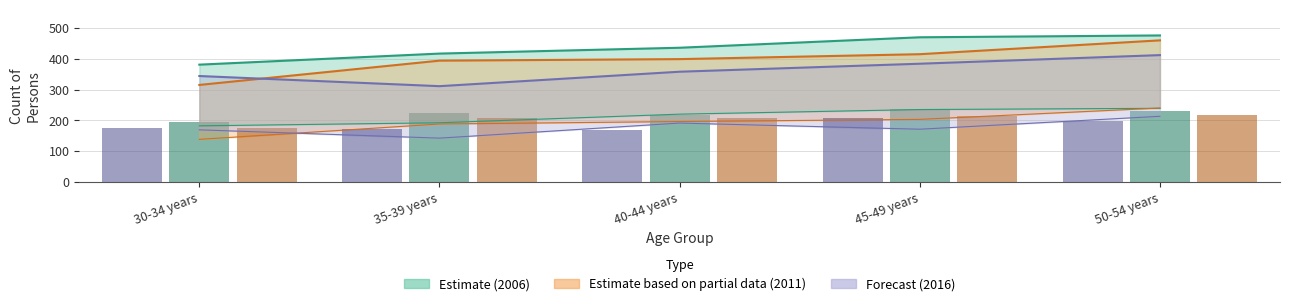

What is the difference between the second highest and second lowest values in the 2016 Females (bar) series?

27